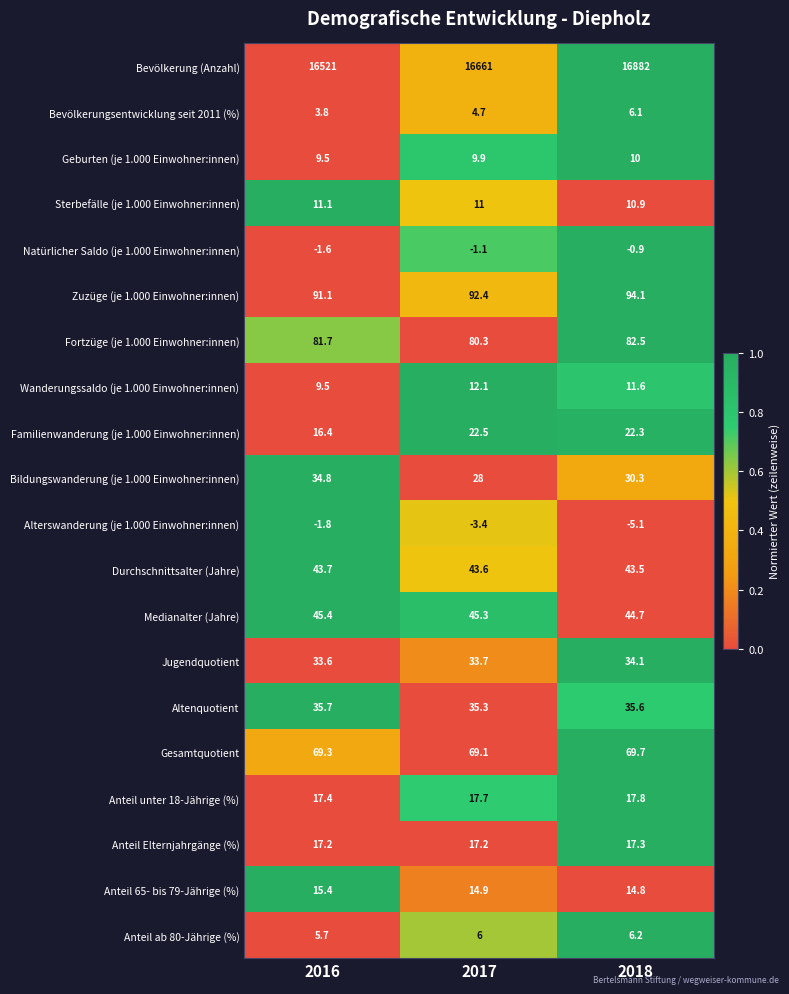

Rank the series by their maximum value, from highest to lowest.

Bevölkerung (Anzahl), Zuzüge (je 1.000 Einwohner:innen), Fortzüge (je 1.000 Einwohner:innen), Gesamtquotient, Medianalter (Jahre), Durchschnittsalter (Jahre), Altenquotient, Bildungswanderung (je 1.000 Einwohner:innen), Jugendquotient, Familienwanderung (je 1.000 Einwohner:innen), Anteil unter 18-Jährige (%), Anteil Elternjahrgänge (%), Anteil 65- bis 79-Jährige (%), Wanderungssaldo (je 1.000 Einwohner:innen), Sterbefälle (je 1.000 Einwohner:innen), Geburten (je 1.000 Einwohner:innen), Anteil ab 80-Jährige (%), Bevölkerungsentwicklung seit 2011 (%), Natürlicher Saldo (je 1.000 Einwohner:innen), Alterswanderung (je 1.000 Einwohner:innen)